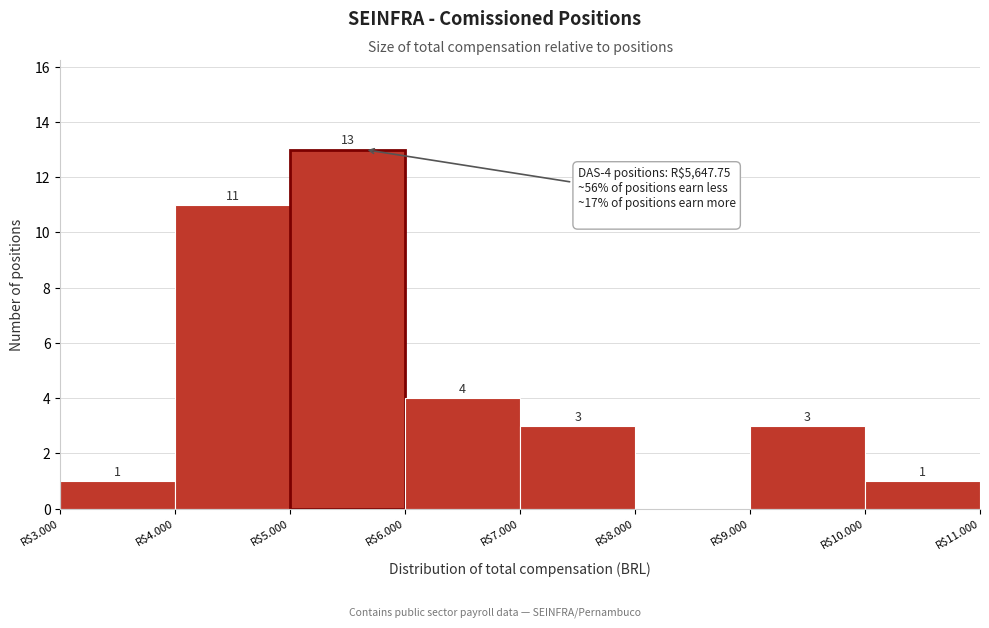

Which label corresponds to the largest value in the chart?

R$5.000